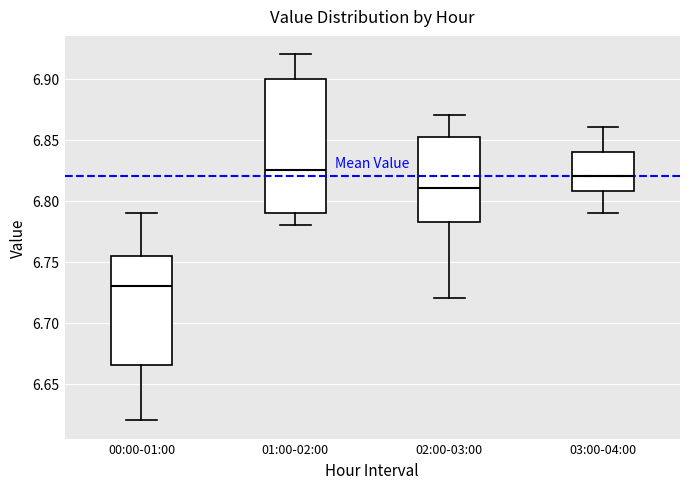

Where does the median line of the box for 00:00-01:00 sit on the y-axis? The values are not printed on the chart, so give them approximately, as read against the axis.

6.730